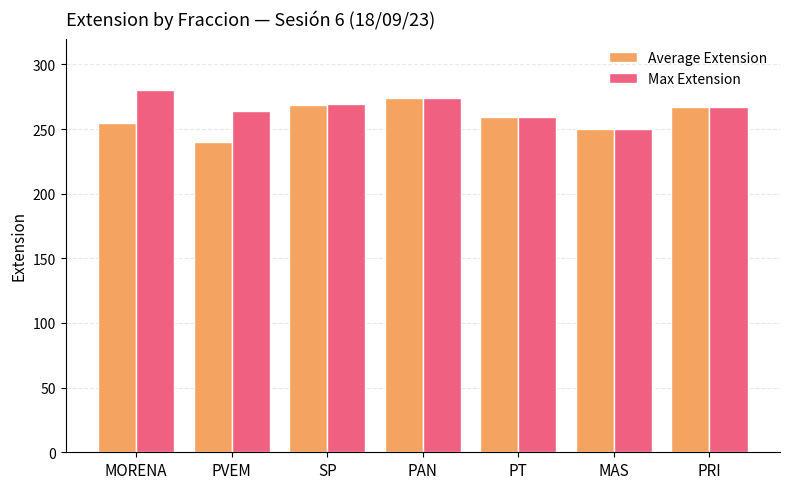

How many Max Extension values are between 259 and 274?

5